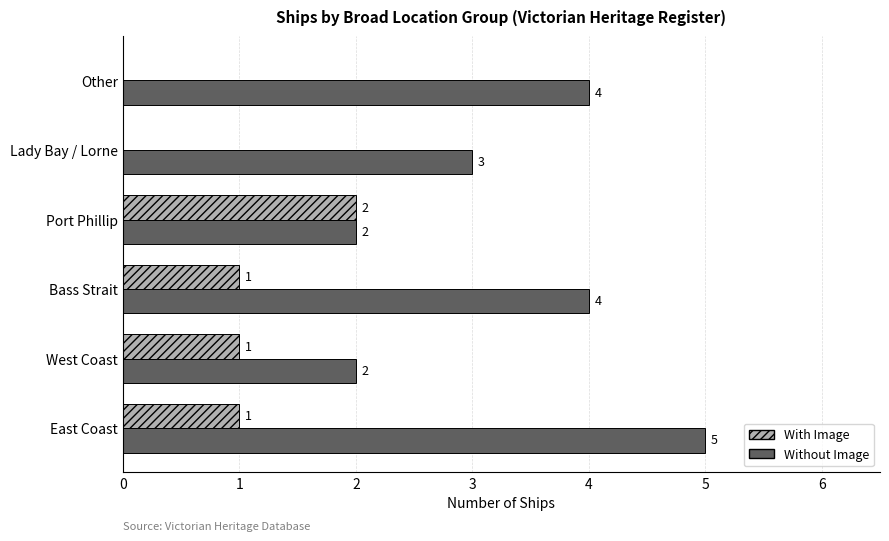

How many categories are shown in the chart?

6